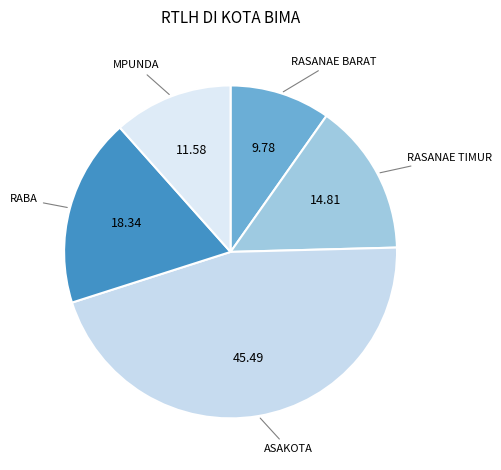

Count the number of slices in the pie.

5